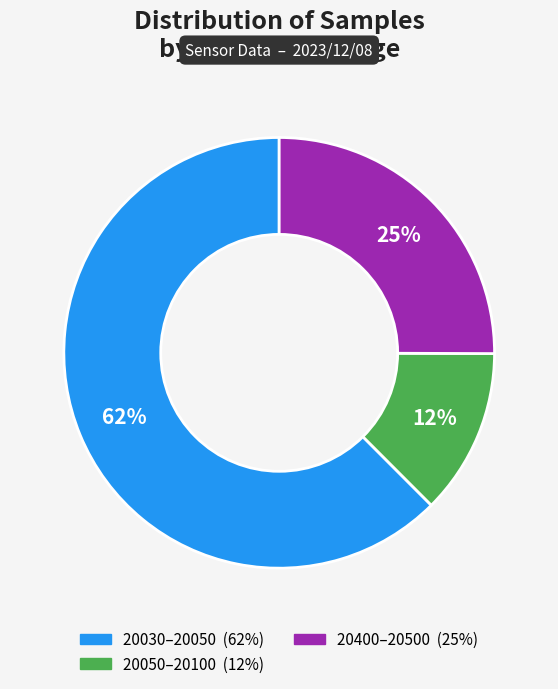

To the nearest percent, what is the average slice percentage?

33%